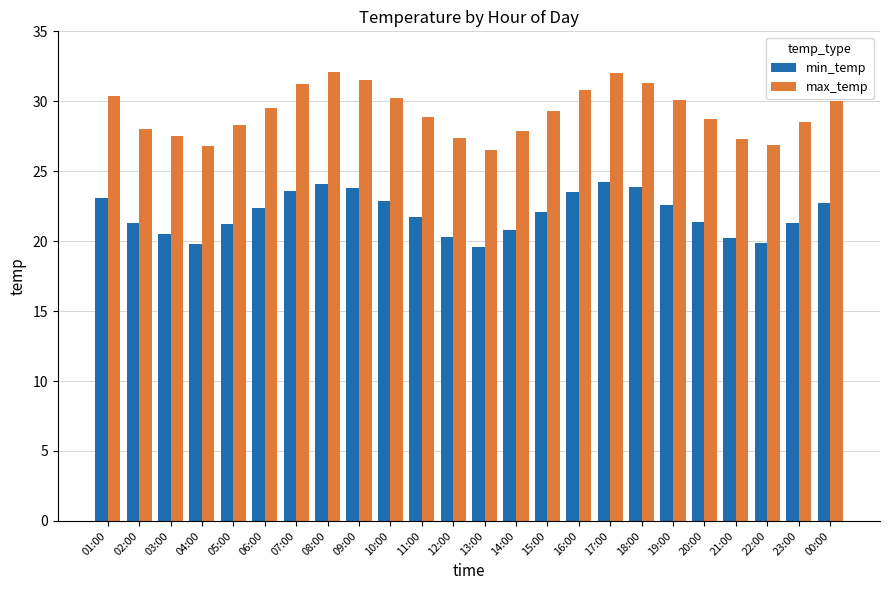

The min_temp series shows 21.3 at 23:00. True or false?

True